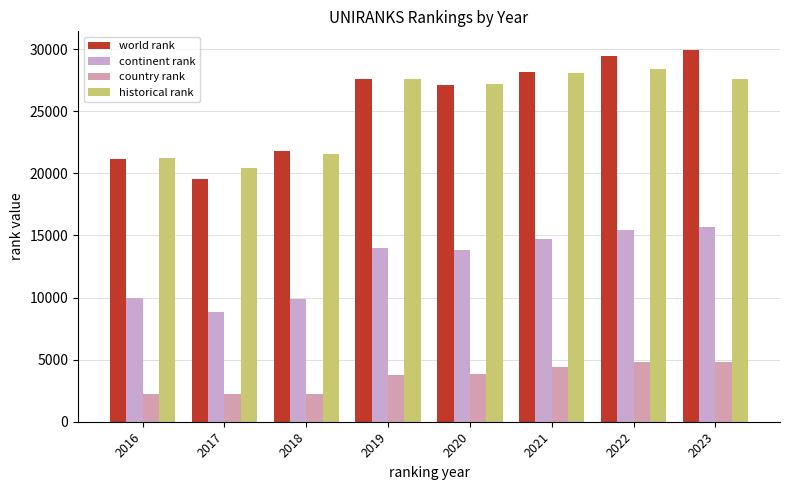

True or false: historical rank has a value of 37678 at 2020.

False